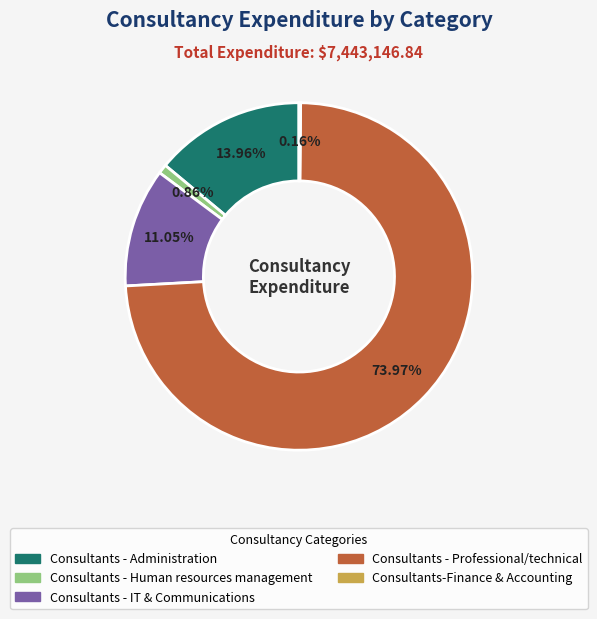

Which has a higher value, Consultants - Human resources management or Consultants - Professional/technical?

Consultants - Professional/technical